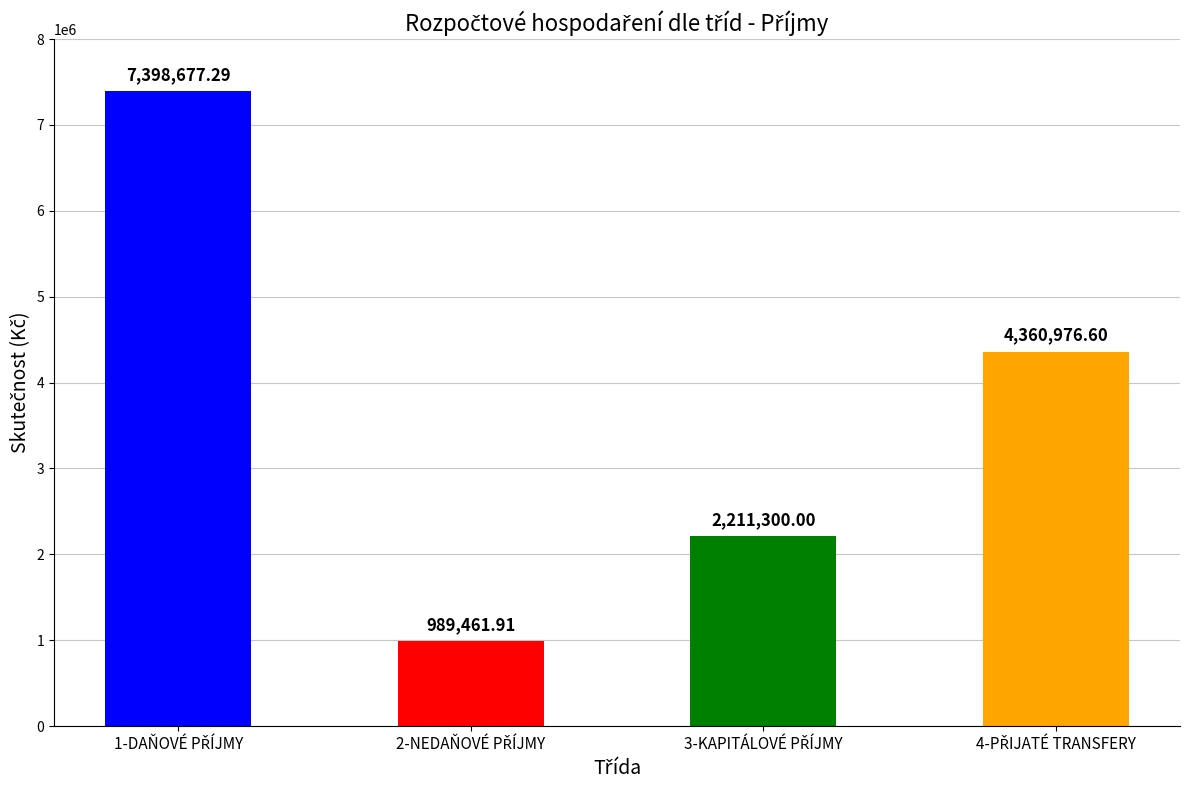

What is the minimum value shown in the chart?

989461.9